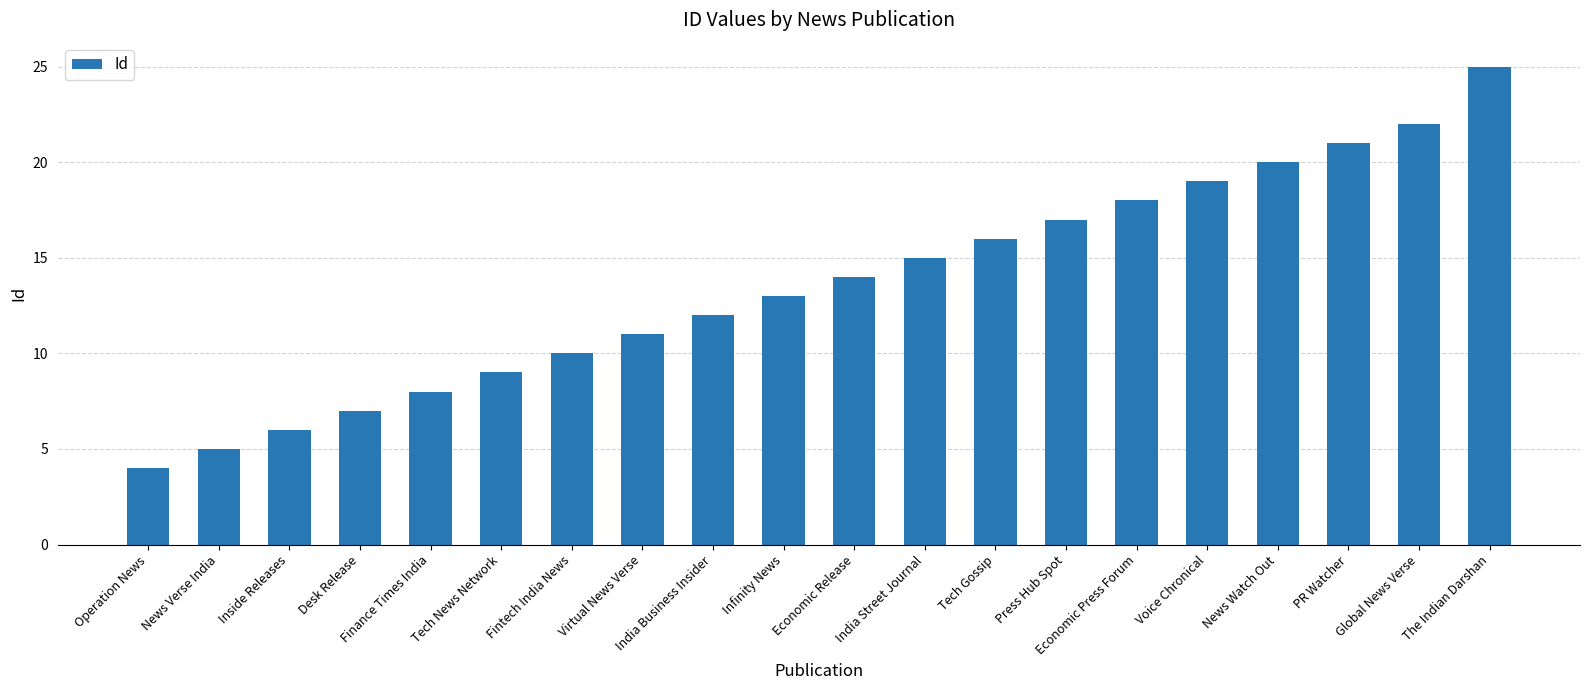

Reading right to left, list all the values displayed in this chart.

25	22	21	20	19	18	17	16	15	14	13	12	11	10	9	8	7	6	5	4